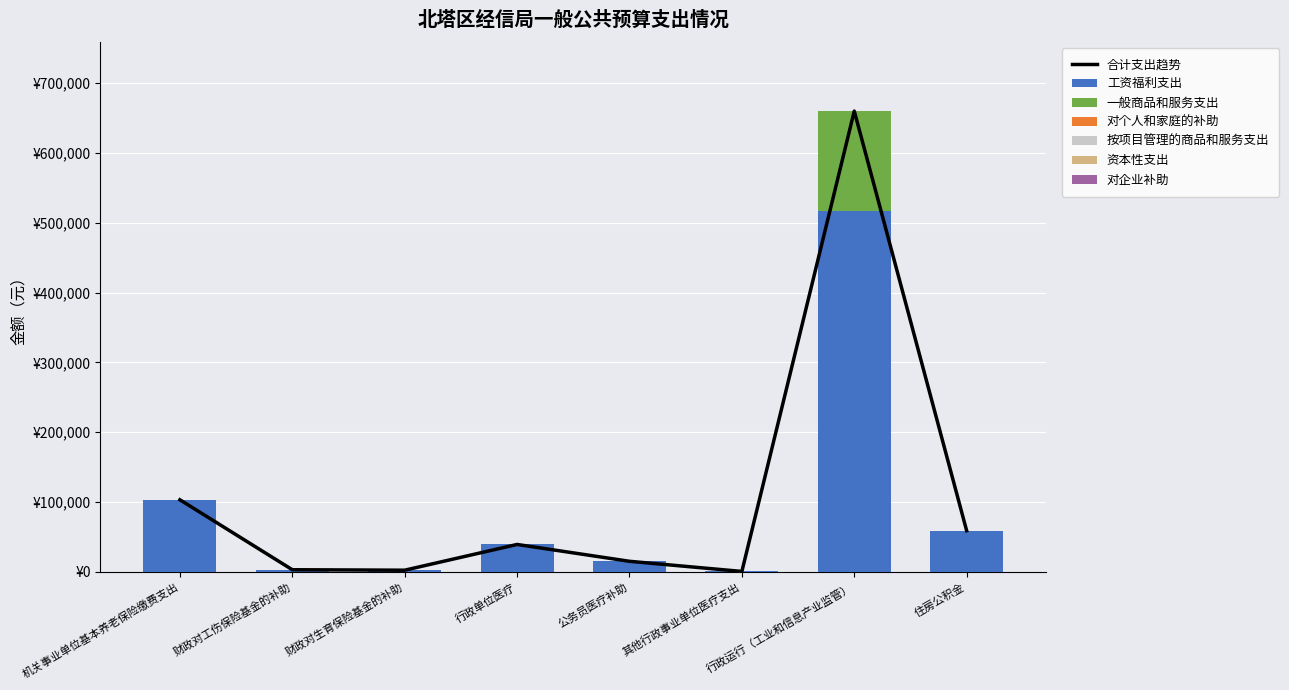

What position from the left is 财政对工伤保险基金的补助?

2